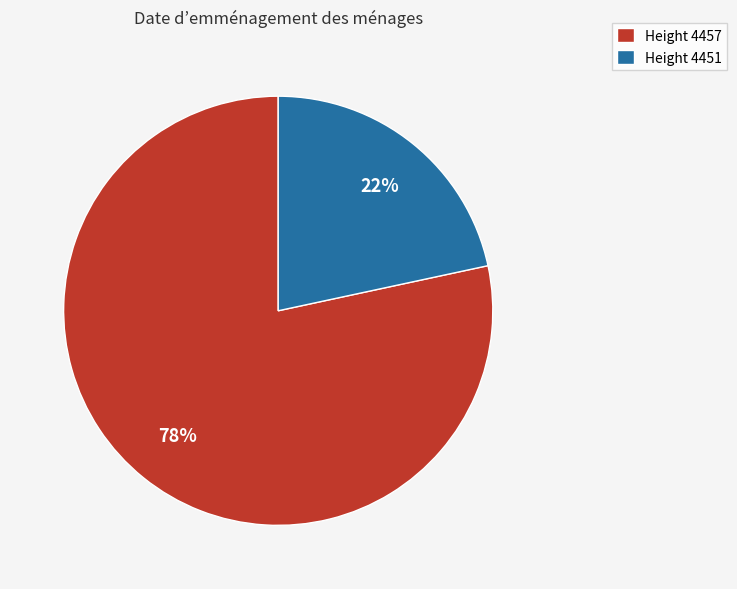

How many slices are in this pie chart?

2